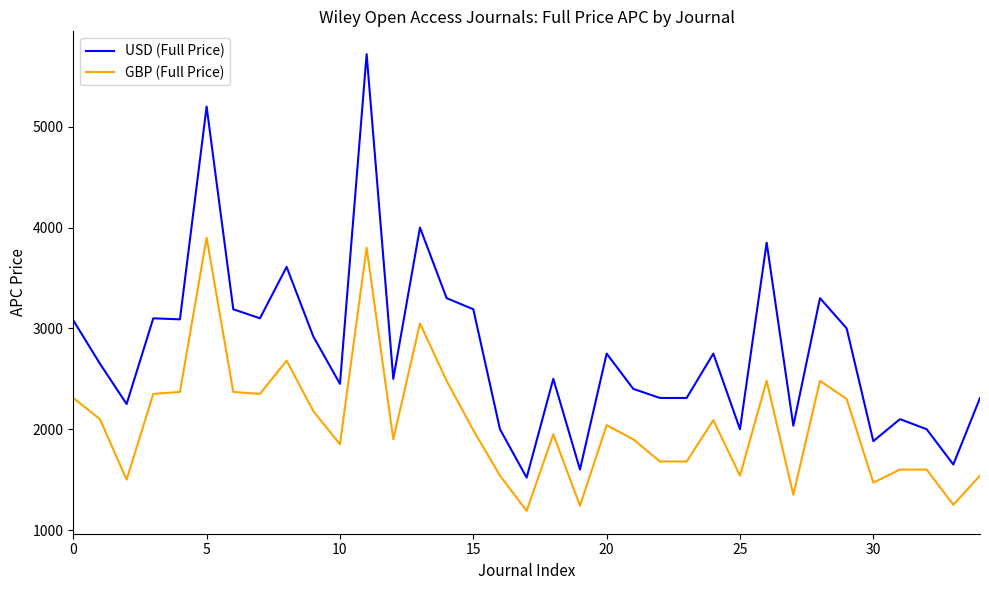

Which series has the largest total across all categories?

USD (Full Price)